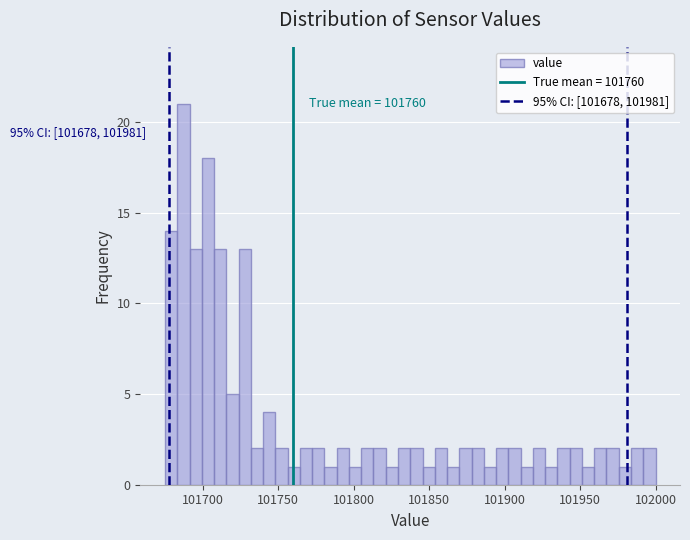

Read against the x-axis, roughly where is the centre of the tallest bar?

101685